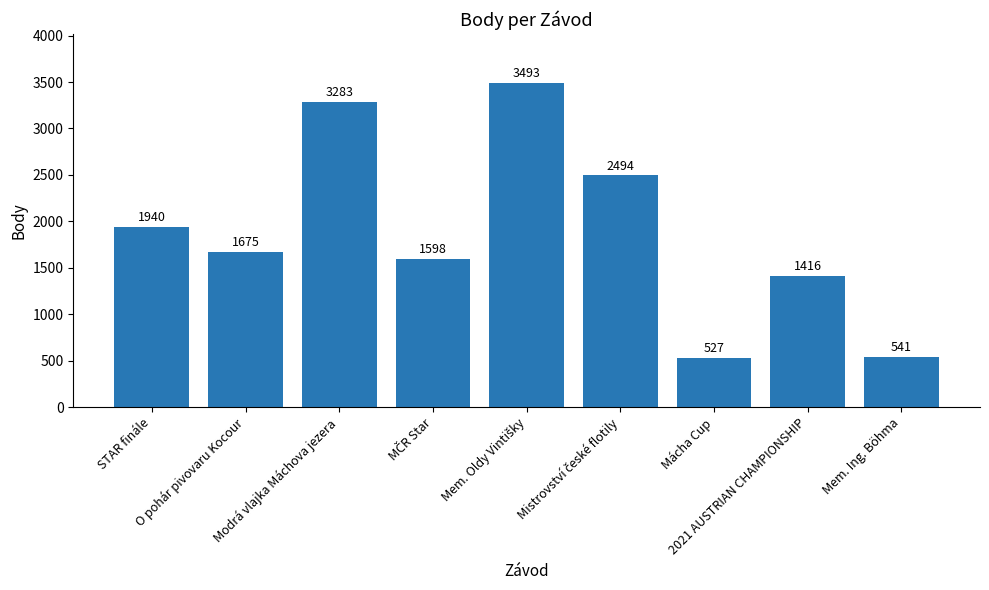

What is the maximum value shown in the chart?

3493